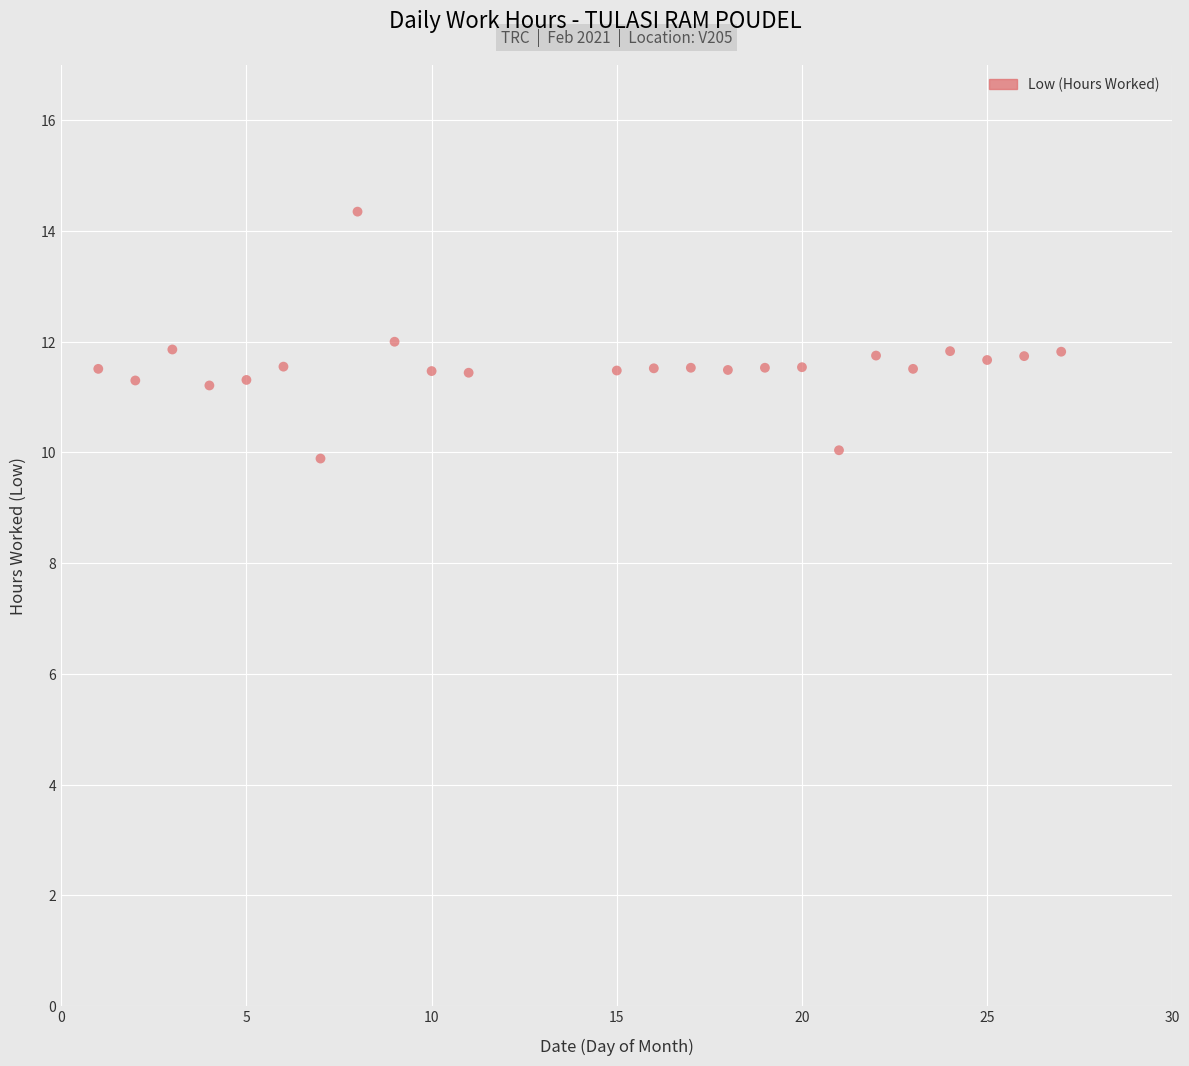

What is the range of Y values (max minus min)?

4.5